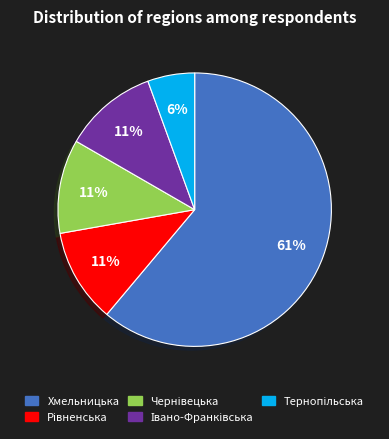

To the nearest percent, what percentage of the pie is Хмельницька?

61%